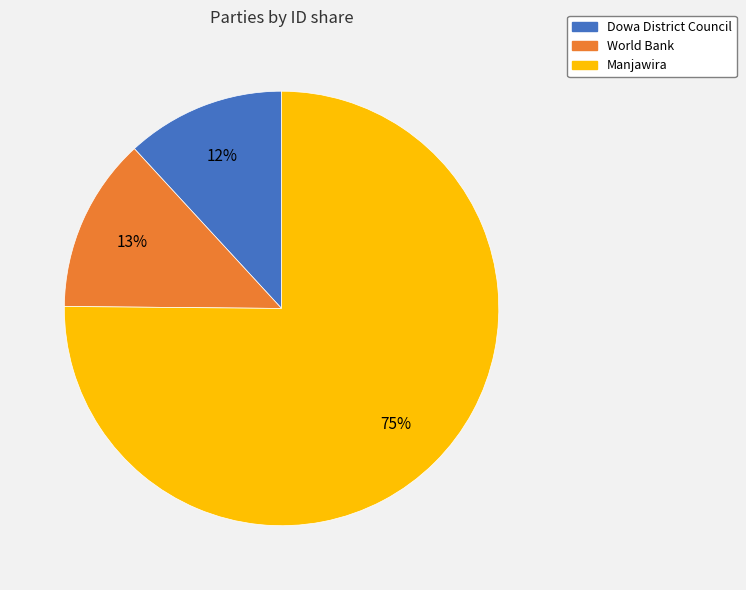

Is the sum of World Bank and Manjawira greater than half?

Yes